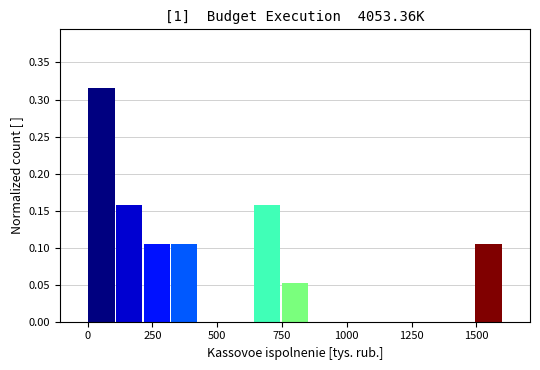

Read against the x-axis, roughly where is the centre of the tallest bar?

50